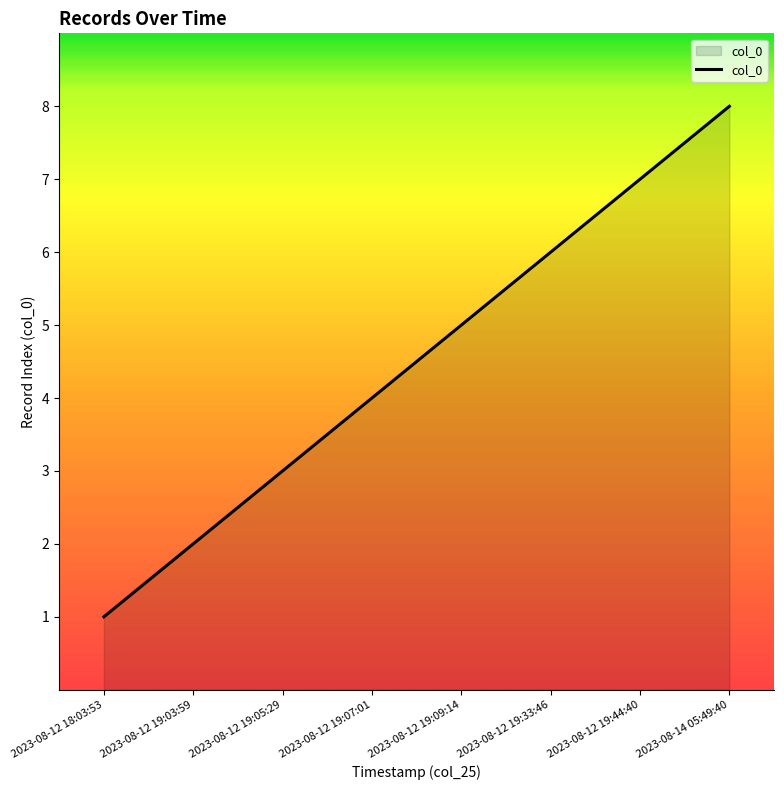

Is it true that the value at 2023-08-12 19:09:14 is 5?

True